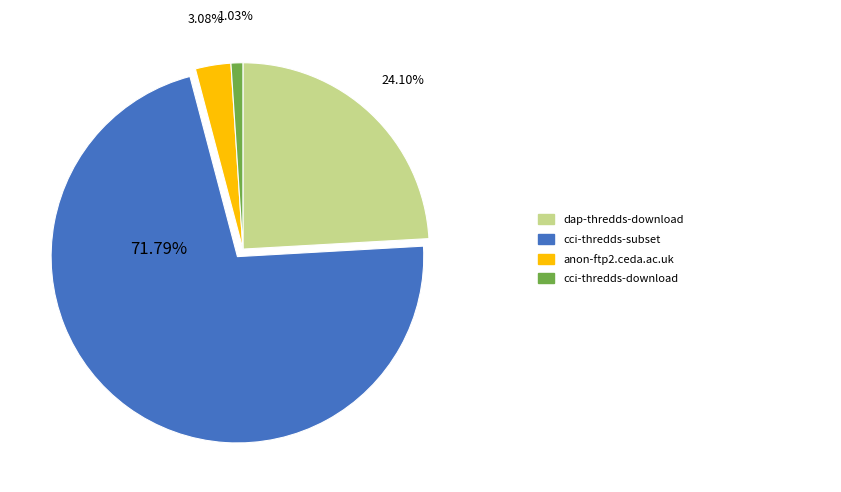

Is there a majority slice in this chart?

Yes